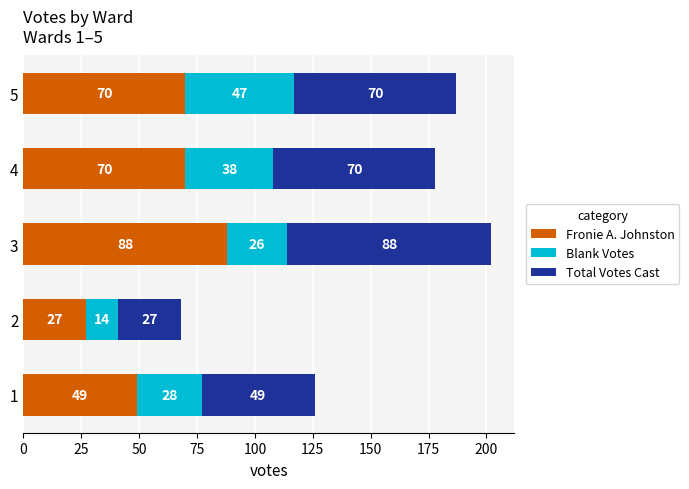

Is it true that Fronie A. Johnston equals 41 at 2?

False